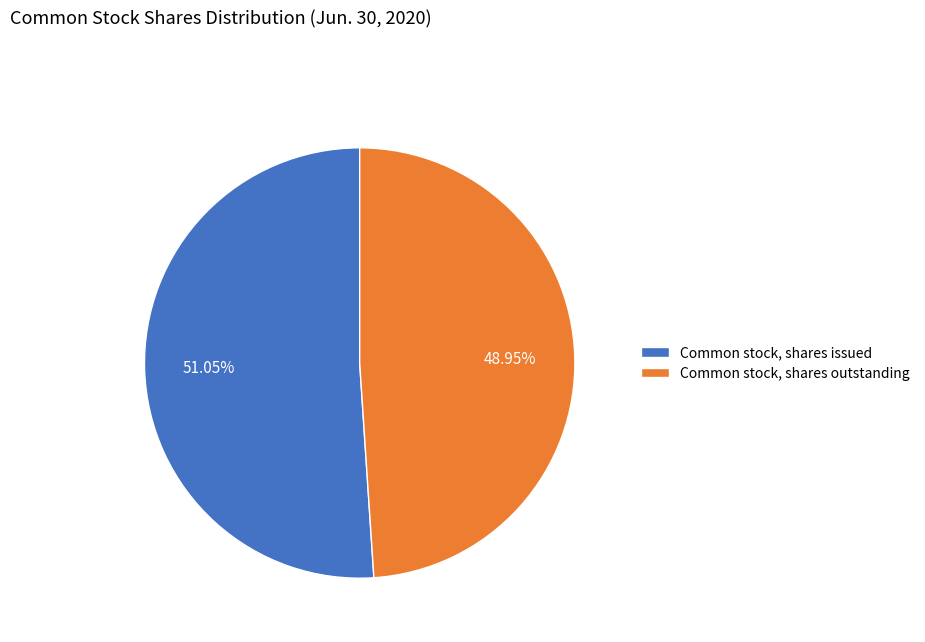

What is the ratio of the value at Common stock, shares issued to the value at Common stock, shares outstanding?

1.0